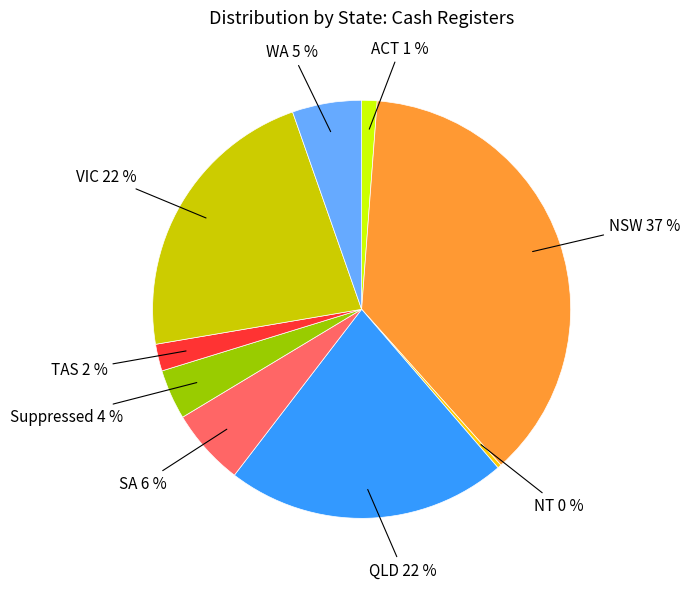

Which category has the biggest portion of the pie?

NSW